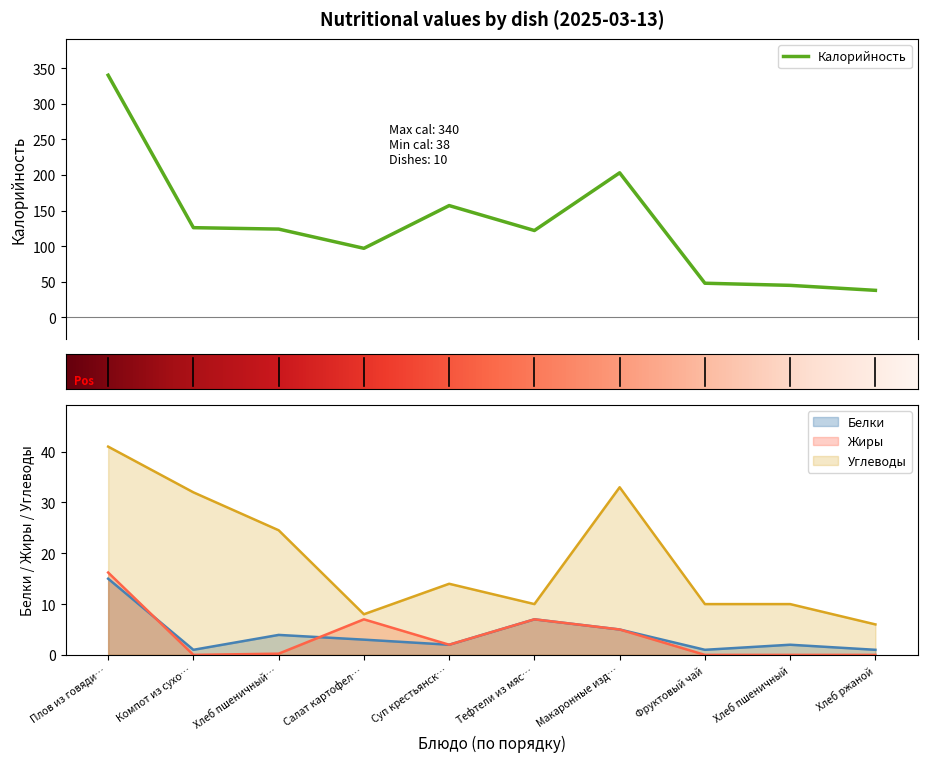

At which label is Углеводы closest to 23?

Хлеб пшеничный…